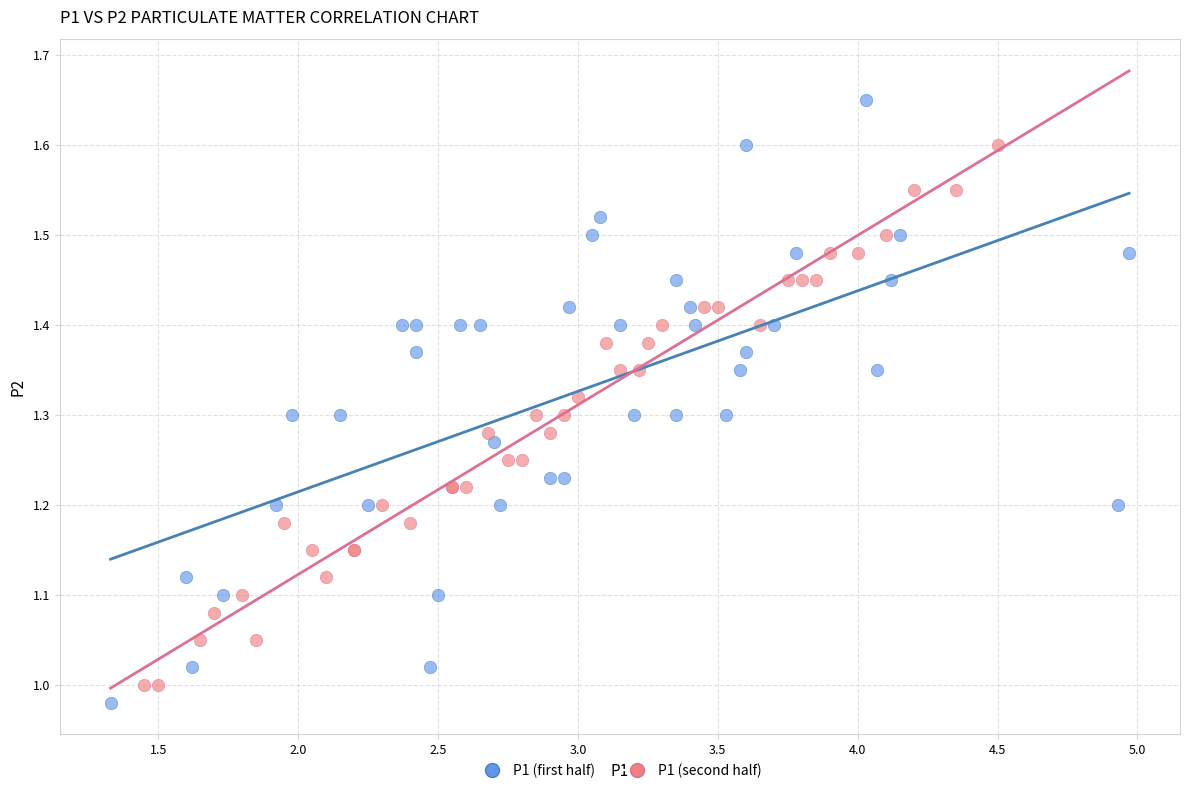

What are all the series names shown in the legend?

P1 (first half), P1 (second half)